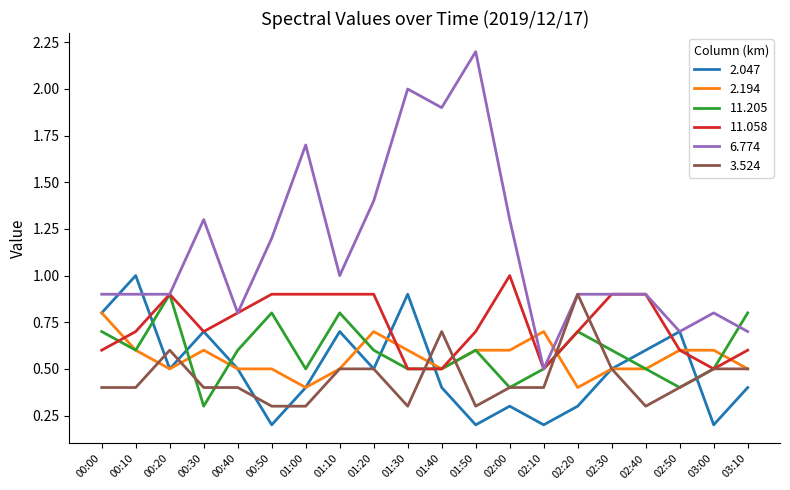

What is the total value across all series at 02:40?

3.7